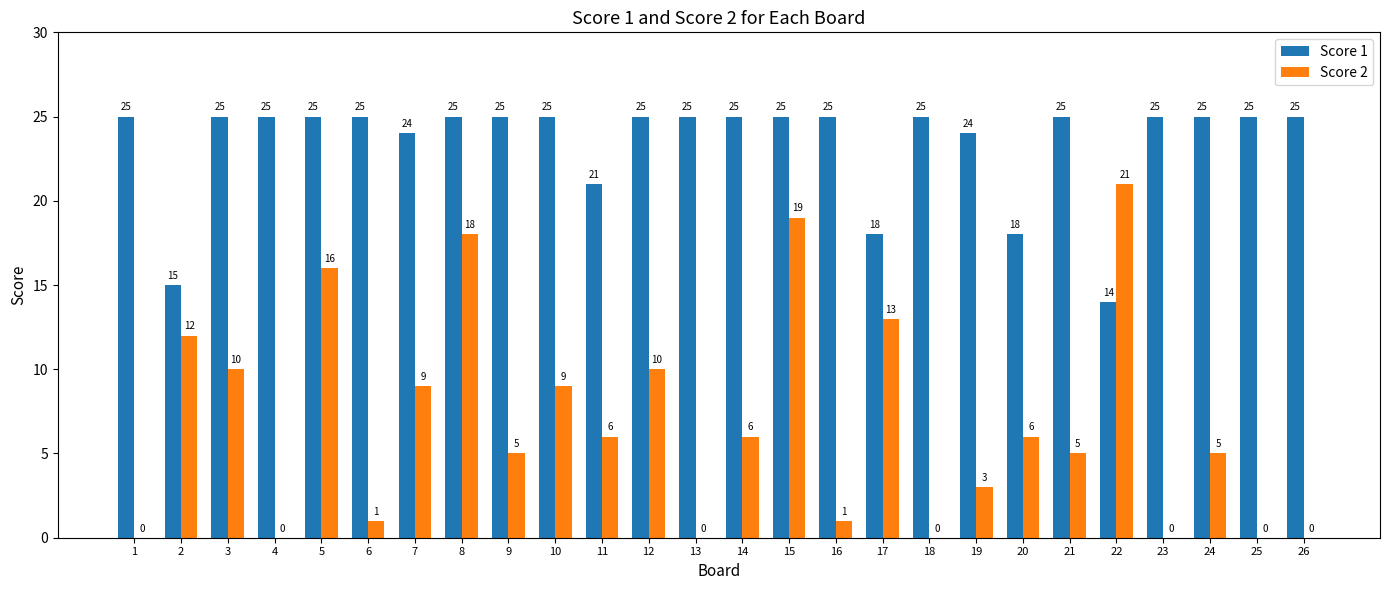

Reading left to right, what are all the values shown in this chart?

Score 1: 25	15	25	25	25	25	24	25	25	25	21	25	25	25	25	25	18	25	24	18	25	14	25	25	25	25
Score 2: 0	12	10	0	16	1	9	18	5	9	6	10	0	6	19	1	13	0	3	6	5	21	0	5	0	0